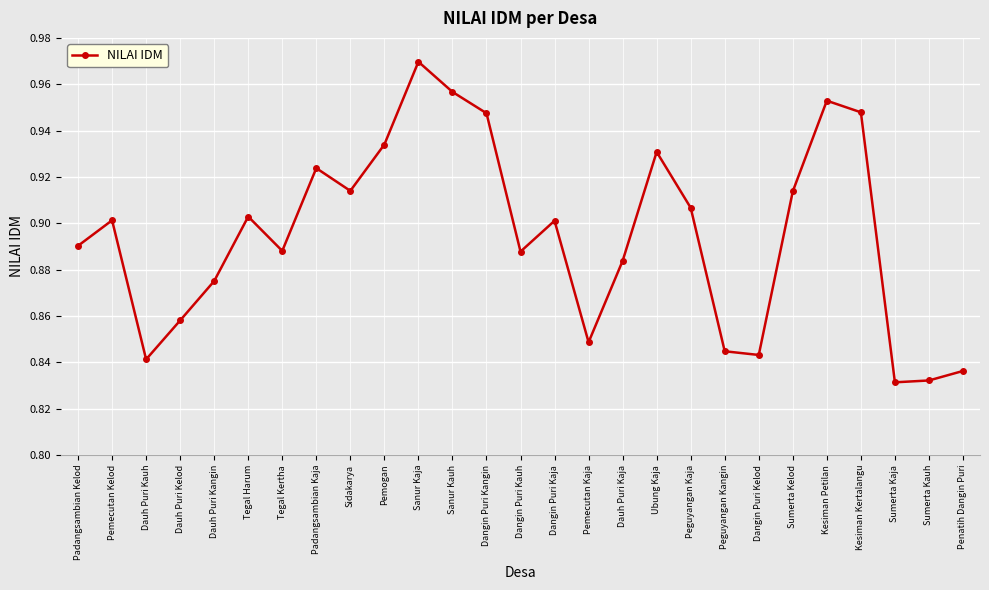

How many points are lower than both their immediate neighbors (excluding endpoints)?

7